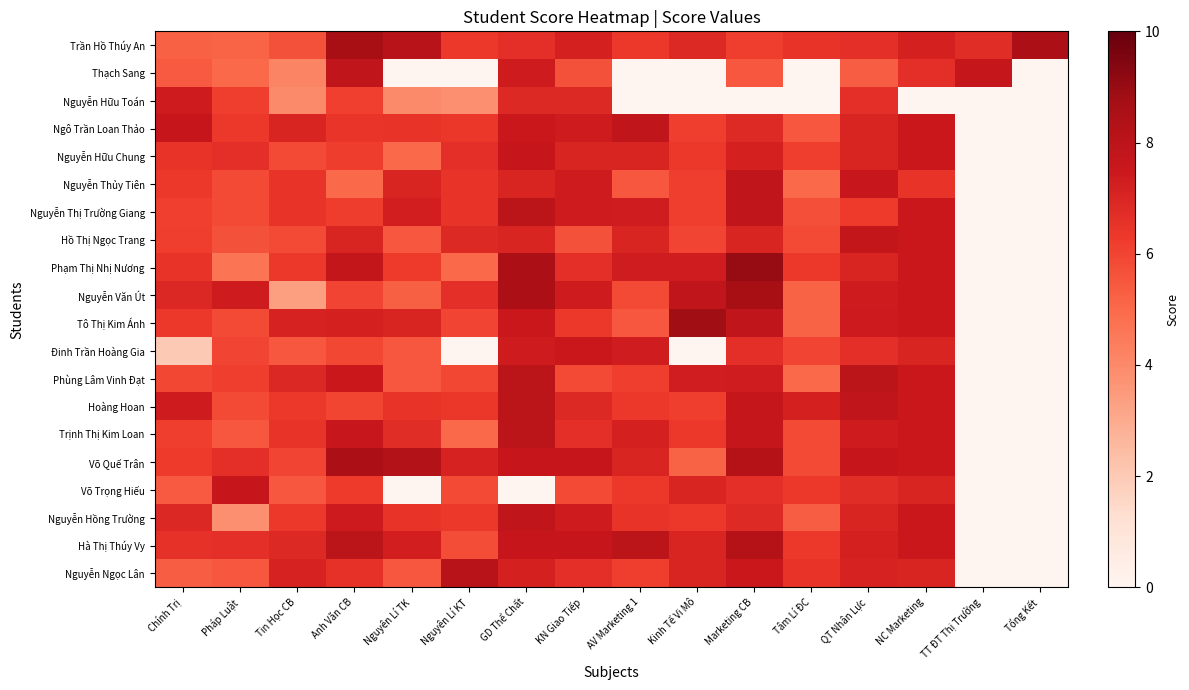

Reading left to right, extract all data points from this chart.

Trần Hồ Thúy An: Chính Trị=5.2	Pháp Luật=5.2	Tin Học CB=5.7	Anh Văn CB=8.7	Nguyên Lí TK=8.2	Nguyên Lí KT=6.3	GD Thể Chất=6.7	KN Giao Tiếp=7.2	AV Marketing 1=6.3	Kinh Tế Vi Mô=6.8	Marketing CB=6.2	Tâm Lí ĐC=6.5	QT Nhân Lực=6.7	NC Marketing=7.2	TT ĐT Thị Trường=6.8	Tổng Kết=8.5
Thạch Sang: Chính Trị=5.4	Pháp Luật=5.0	Tin Học CB=4.2	Anh Văn CB=7.8	Nguyên Lí TK=0.0	Nguyên Lí KT=0.0	GD Thể Chất=7.3	KN Giao Tiếp=5.7	AV Marketing 1=0.0	Kinh Tế Vi Mô=0.0	Marketing CB=5.5	Tâm Lí ĐC=0.0	QT Nhân Lực=5.3	NC Marketing=6.7	TT ĐT Thị Trường=7.7	Tổng Kết=0.0
Nguyễn Hữu Toán: Chính Trị=7.3	Pháp Luật=6.2	Tin Học CB=4.0	Anh Văn CB=6.1	Nguyên Lí TK=4.0	Nguyên Lí KT=3.9	GD Thể Chất=6.8	KN Giao Tiếp=6.8	AV Marketing 1=0.0	Kinh Tế Vi Mô=0.0	Marketing CB=0.0	Tâm Lí ĐC=0.0	QT Nhân Lực=6.7	NC Marketing=0.0	TT ĐT Thị Trường=0.0	Tổng Kết=0.0
Ngô Trần Loan Thảo: Chính Trị=7.7	Pháp Luật=6.3	Tin Học CB=7.0	Anh Văn CB=6.5	Nguyên Lí TK=6.5	Nguyên Lí KT=6.4	GD Thể Chất=7.5	KN Giao Tiếp=7.3	AV Marketing 1=7.8	Kinh Tế Vi Mô=6.2	Marketing CB=6.8	Tâm Lí ĐC=5.5	QT Nhân Lực=7.0	NC Marketing=7.5	TT ĐT Thị Trường=0.0	Tổng Kết=0.0
Nguyễn Hữu Chung: Chính Trị=6.5	Pháp Luật=6.7	Tin Học CB=5.8	Anh Văn CB=6.2	Nguyên Lí TK=5.0	Nguyên Lí KT=6.7	GD Thể Chất=7.7	KN Giao Tiếp=7.0	AV Marketing 1=7.0	Kinh Tế Vi Mô=6.3	Marketing CB=7.2	Tâm Lí ĐC=6.2	QT Nhân Lực=7.0	NC Marketing=7.5	TT ĐT Thị Trường=0.0	Tổng Kết=0.0
Nguyễn Thủy Tiên: Chính Trị=6.3	Pháp Luật=5.8	Tin Học CB=6.5	Anh Văn CB=5.0	Nguyên Lí TK=7.0	Nguyên Lí KT=6.5	GD Thể Chất=7.0	KN Giao Tiếp=7.3	AV Marketing 1=5.5	Kinh Tế Vi Mô=6.2	Marketing CB=7.8	Tâm Lí ĐC=5.0	QT Nhân Lực=7.6	NC Marketing=6.5	TT ĐT Thị Trường=0.0	Tổng Kết=0.0
Nguyễn Thị Trường Giang: Chính Trị=6.1	Pháp Luật=5.8	Tin Học CB=6.5	Anh Văn CB=6.2	Nguyên Lí TK=7.2	Nguyên Lí KT=6.5	GD Thể Chất=8.0	KN Giao Tiếp=7.3	AV Marketing 1=7.3	Kinh Tế Vi Mô=6.2	Marketing CB=7.8	Tâm Lí ĐC=5.7	QT Nhân Lực=6.2	NC Marketing=7.5	TT ĐT Thị Trường=0.0	Tổng Kết=0.0
Hồ Thị Ngọc Trang: Chính Trị=6.2	Pháp Luật=5.7	Tin Học CB=5.8	Anh Văn CB=7.0	Nguyên Lí TK=5.5	Nguyên Lí KT=6.8	GD Thể Chất=7.0	KN Giao Tiếp=5.7	AV Marketing 1=7.0	Kinh Tế Vi Mô=6.0	Marketing CB=7.0	Tâm Lí ĐC=5.8	QT Nhân Lực=7.8	NC Marketing=7.5	TT ĐT Thị Trường=0.0	Tổng Kết=0.0
Phạm Thị Nhị Nương: Chính Trị=6.5	Pháp Luật=4.7	Tin Học CB=6.3	Anh Văn CB=7.8	Nguyên Lí TK=6.2	Nguyên Lí KT=5.0	GD Thể Chất=8.5	KN Giao Tiếp=6.7	AV Marketing 1=7.3	Kinh Tế Vi Mô=7.3	Marketing CB=9.0	Tâm Lí ĐC=6.3	QT Nhân Lực=7.0	NC Marketing=7.5	TT ĐT Thị Trường=0.0	Tổng Kết=0.0
Nguyễn Văn Út: Chính Trị=6.9	Pháp Luật=7.3	Tin Học CB=3.4	Anh Văn CB=6.0	Nguyên Lí TK=5.2	Nguyên Lí KT=6.7	GD Thể Chất=8.5	KN Giao Tiếp=7.3	AV Marketing 1=5.8	Kinh Tế Vi Mô=7.8	Marketing CB=8.7	Tâm Lí ĐC=5.2	QT Nhân Lực=7.3	NC Marketing=7.5	TT ĐT Thị Trường=0.0	Tổng Kết=0.0
Tô Thị Kim Ánh: Chính Trị=6.3	Pháp Luật=5.8	Tin Học CB=7.1	Anh Văn CB=7.2	Nguyên Lí TK=7.0	Nguyên Lí KT=6.0	GD Thể Chất=7.5	KN Giao Tiếp=6.3	AV Marketing 1=5.5	Kinh Tế Vi Mô=8.8	Marketing CB=7.8	Tâm Lí ĐC=5.2	QT Nhân Lực=7.4	NC Marketing=7.5	TT ĐT Thị Trường=0.0	Tổng Kết=0.0
Đinh Trần Hoàng Gia: Chính Trị=2.0	Pháp Luật=6.0	Tin Học CB=5.5	Anh Văn CB=5.9	Nguyên Lí TK=5.5	Nguyên Lí KT=0.0	GD Thể Chất=7.3	KN Giao Tiếp=7.5	AV Marketing 1=7.3	Kinh Tế Vi Mô=0.0	Marketing CB=6.7	Tâm Lí ĐC=6.0	QT Nhân Lực=6.7	NC Marketing=7.0	TT ĐT Thị Trường=0.0	Tổng Kết=0.0
Phùng Lâm Vinh Đạt: Chính Trị=5.9	Pháp Luật=6.2	Tin Học CB=6.9	Anh Văn CB=7.5	Nguyên Lí TK=5.5	Nguyên Lí KT=5.9	GD Thể Chất=8.0	KN Giao Tiếp=5.8	AV Marketing 1=6.2	Kinh Tế Vi Mô=7.3	Marketing CB=7.3	Tâm Lí ĐC=5.0	QT Nhân Lực=8.0	NC Marketing=7.5	TT ĐT Thị Trường=0.0	Tổng Kết=0.0
Hoàng Hoan: Chính Trị=7.3	Pháp Luật=5.8	Tin Học CB=6.3	Anh Văn CB=6.0	Nguyên Lí TK=6.5	Nguyên Lí KT=6.4	GD Thể Chất=8.0	KN Giao Tiếp=6.8	AV Marketing 1=6.3	Kinh Tế Vi Mô=6.2	Marketing CB=7.7	Tâm Lí ĐC=7.2	QT Nhân Lực=7.8	NC Marketing=7.5	TT ĐT Thị Trường=0.0	Tổng Kết=0.0
Trịnh Thị Kim Loan: Chính Trị=6.2	Pháp Luật=5.5	Tin Học CB=6.5	Anh Văn CB=7.6	Nguyên Lí TK=6.8	Nguyên Lí KT=5.0	GD Thể Chất=8.0	KN Giao Tiếp=6.7	AV Marketing 1=7.2	Kinh Tế Vi Mô=6.3	Marketing CB=7.7	Tâm Lí ĐC=5.8	QT Nhân Lực=7.3	NC Marketing=7.5	TT ĐT Thị Trường=0.0	Tổng Kết=0.0
Võ Quế Trân: Chính Trị=6.2	Pháp Luật=6.7	Tin Học CB=6.0	Anh Văn CB=8.5	Nguyên Lí TK=8.2	Nguyên Lí KT=7.1	GD Thể Chất=7.7	KN Giao Tiếp=7.7	AV Marketing 1=7.0	Kinh Tế Vi Mô=5.2	Marketing CB=8.2	Tâm Lí ĐC=5.8	QT Nhân Lực=7.7	NC Marketing=7.5	TT ĐT Thị Trường=0.0	Tổng Kết=0.0
Võ Trọng Hiếu: Chính Trị=5.4	Pháp Luật=7.7	Tin Học CB=5.5	Anh Văn CB=6.2	Nguyên Lí TK=0.0	Nguyên Lí KT=5.8	GD Thể Chất=0.0	KN Giao Tiếp=5.8	AV Marketing 1=6.3	Kinh Tế Vi Mô=7.0	Marketing CB=6.7	Tâm Lí ĐC=6.3	QT Nhân Lực=6.8	NC Marketing=7.0	TT ĐT Thị Trường=0.0	Tổng Kết=0.0
Nguyễn Hồng Trường: Chính Trị=6.9	Pháp Luật=3.9	Tin Học CB=6.3	Anh Văn CB=7.4	Nguyên Lí TK=6.5	Nguyên Lí KT=6.3	GD Thể Chất=7.8	KN Giao Tiếp=7.3	AV Marketing 1=6.5	Kinh Tế Vi Mô=6.3	Marketing CB=6.8	Tâm Lí ĐC=5.3	QT Nhân Lực=7.0	NC Marketing=7.5	TT ĐT Thị Trường=0.0	Tổng Kết=0.0
Hà Thị Thúy Vy: Chính Trị=6.6	Pháp Luật=6.7	Tin Học CB=6.8	Anh Văn CB=8.0	Nguyên Lí TK=7.2	Nguyên Lí KT=5.8	GD Thể Chất=7.7	KN Giao Tiếp=7.7	AV Marketing 1=8.0	Kinh Tế Vi Mô=7.0	Marketing CB=8.2	Tâm Lí ĐC=6.3	QT Nhân Lực=7.2	NC Marketing=7.5	TT ĐT Thị Trường=0.0	Tổng Kết=0.0
Nguyễn Ngọc Lân: Chính Trị=5.3	Pháp Luật=5.5	Tin Học CB=7.1	Anh Văn CB=6.6	Nguyên Lí TK=5.5	Nguyên Lí KT=8.2	GD Thể Chất=7.2	KN Giao Tiếp=6.7	AV Marketing 1=6.2	Kinh Tế Vi Mô=7.0	Marketing CB=7.5	Tâm Lí ĐC=6.5	QT Nhân Lực=7.1	NC Marketing=7.0	TT ĐT Thị Trường=0.0	Tổng Kết=0.0